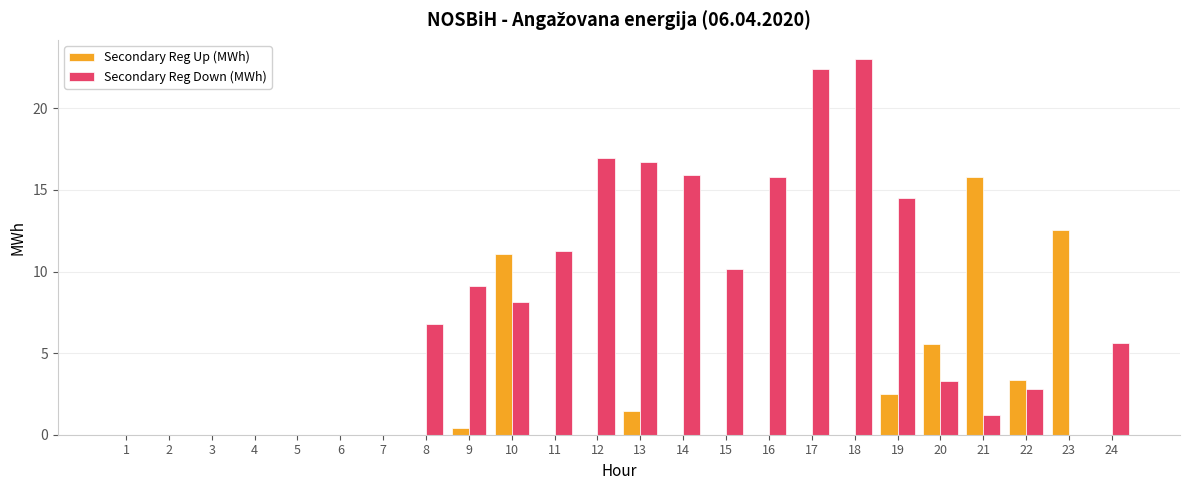

What is the highest value of the Secondary Reg Up (MWh) series?

15.8